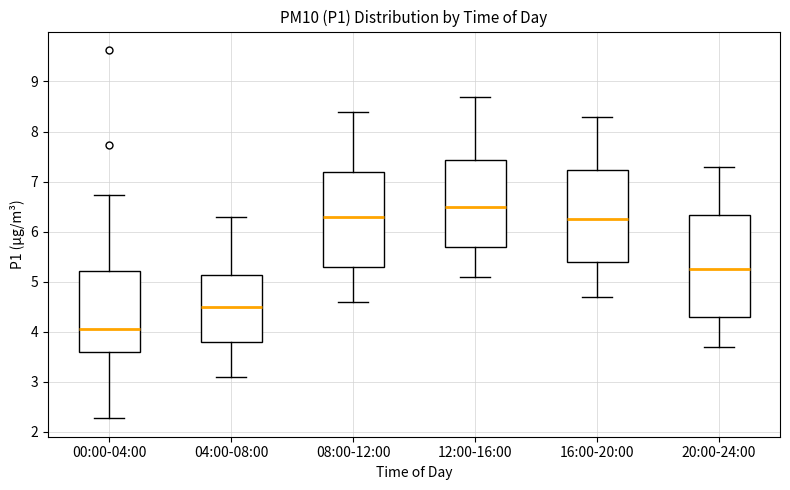

Where does the median line of the box for 04:00-08:00 sit on the y-axis? The values are not printed on the chart, so give them approximately, as read against the axis.

4.5